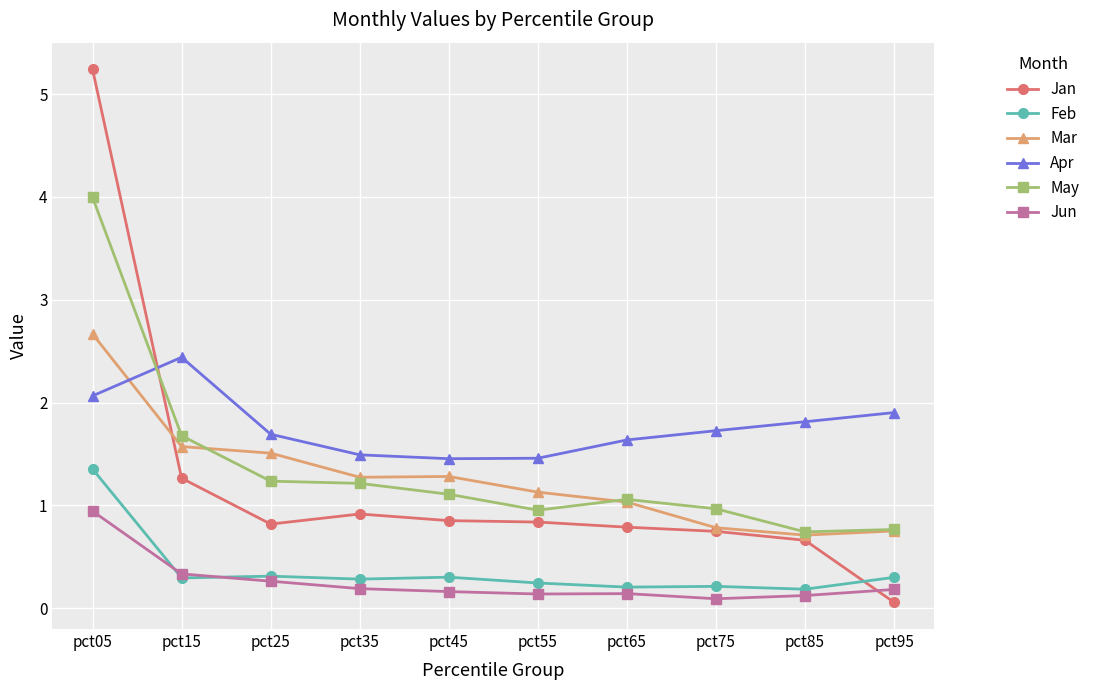

At pct45, list the series in order from smallest to largest.

Jun, Feb, Jan, May, Mar, Apr